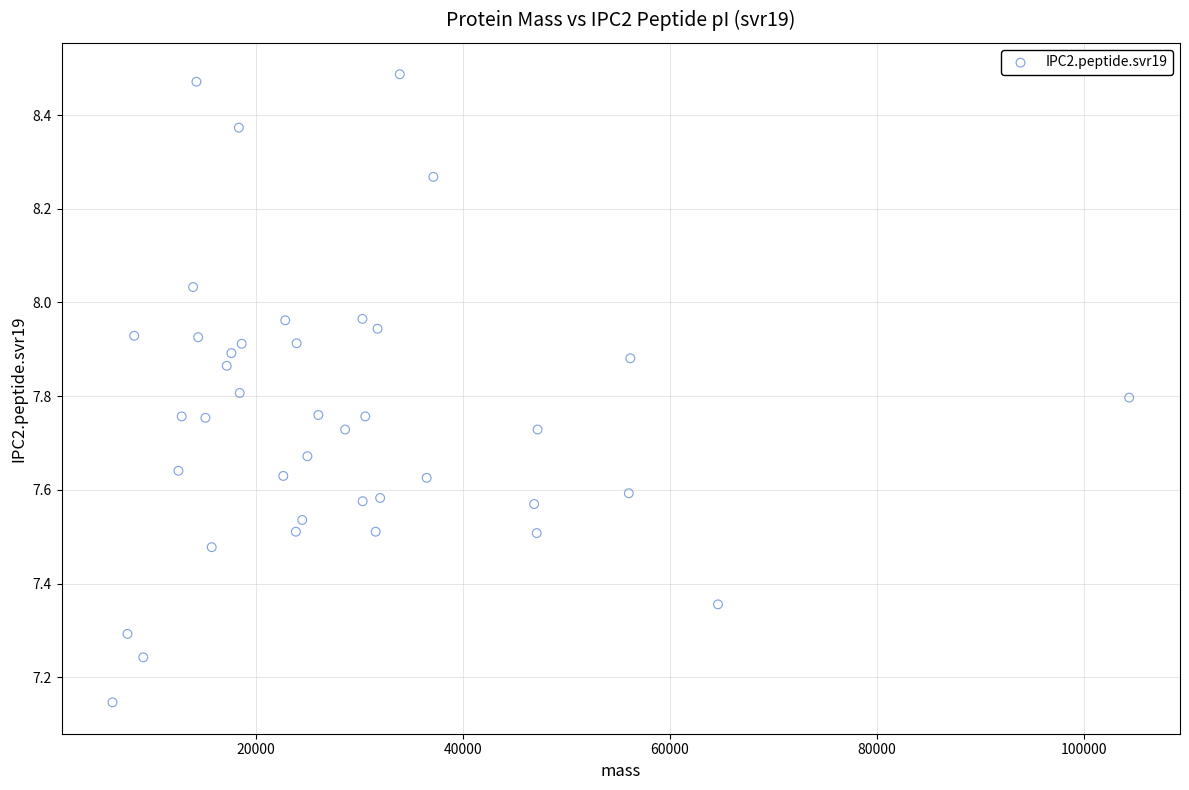

What is the range of Y values (max minus min)?

1.3